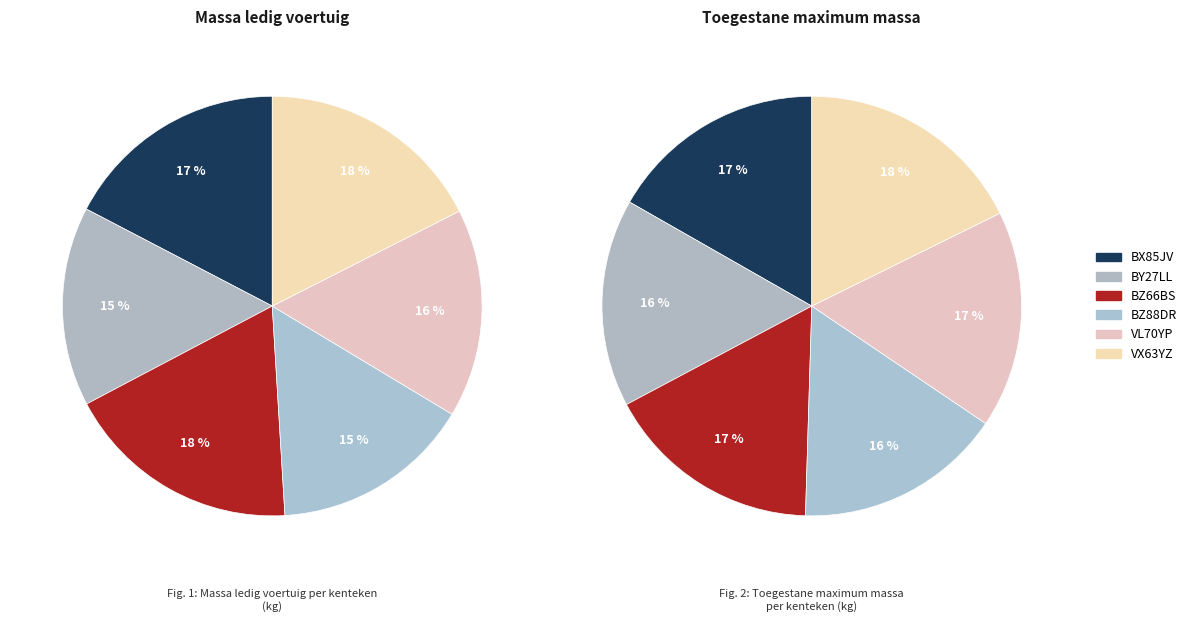

What is the total percentage of BZ88DR and BZ66BS?

33.7%